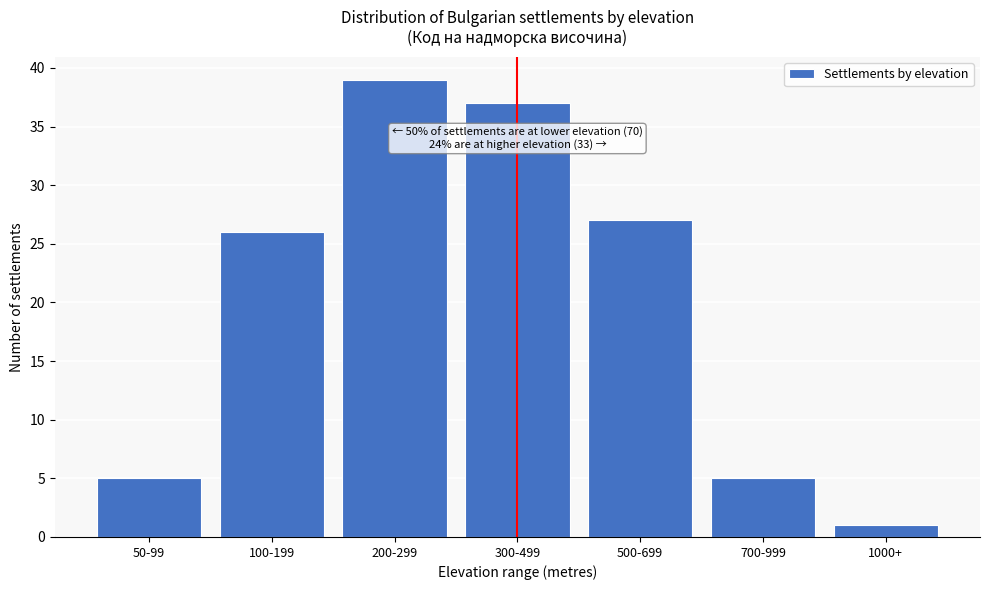

Reading right to left, extract all data points from this chart.

1000+=1	700-999=5	500-699=27	300-499=37	200-299=39	100-199=26	50-99=5